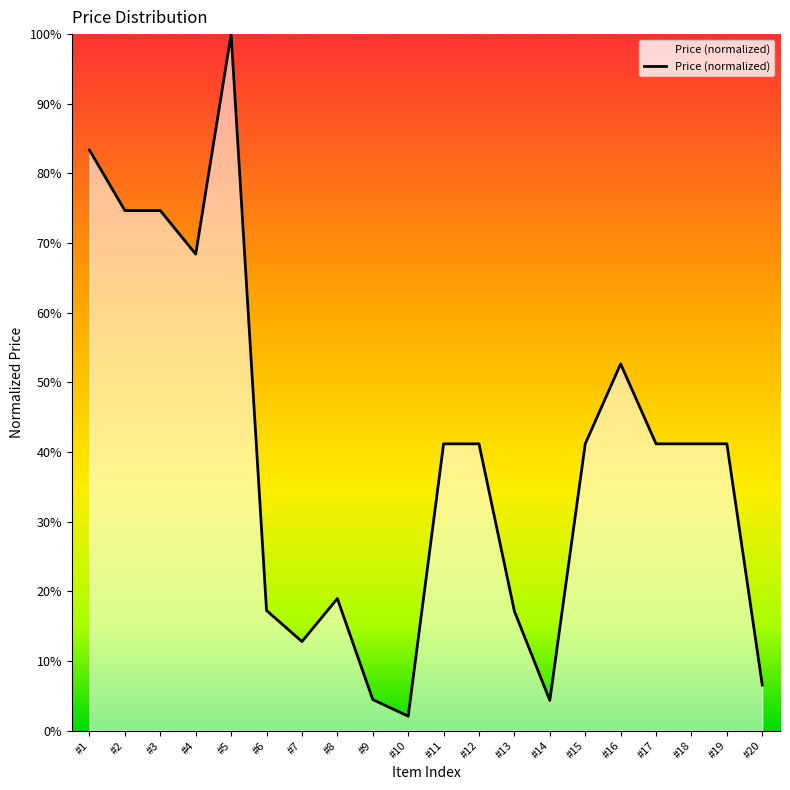

What is the minimum value shown in the chart?

2.1